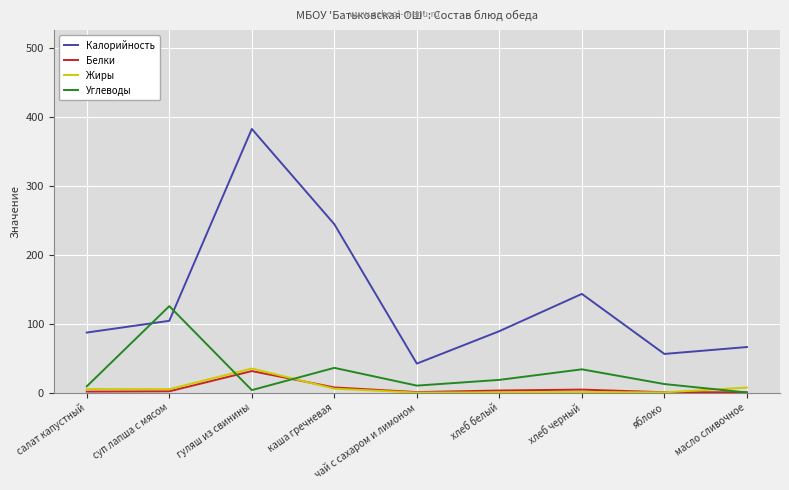

The Углеводы series shows 3.9 at чай с сахаром и лимоном. True or false?

False